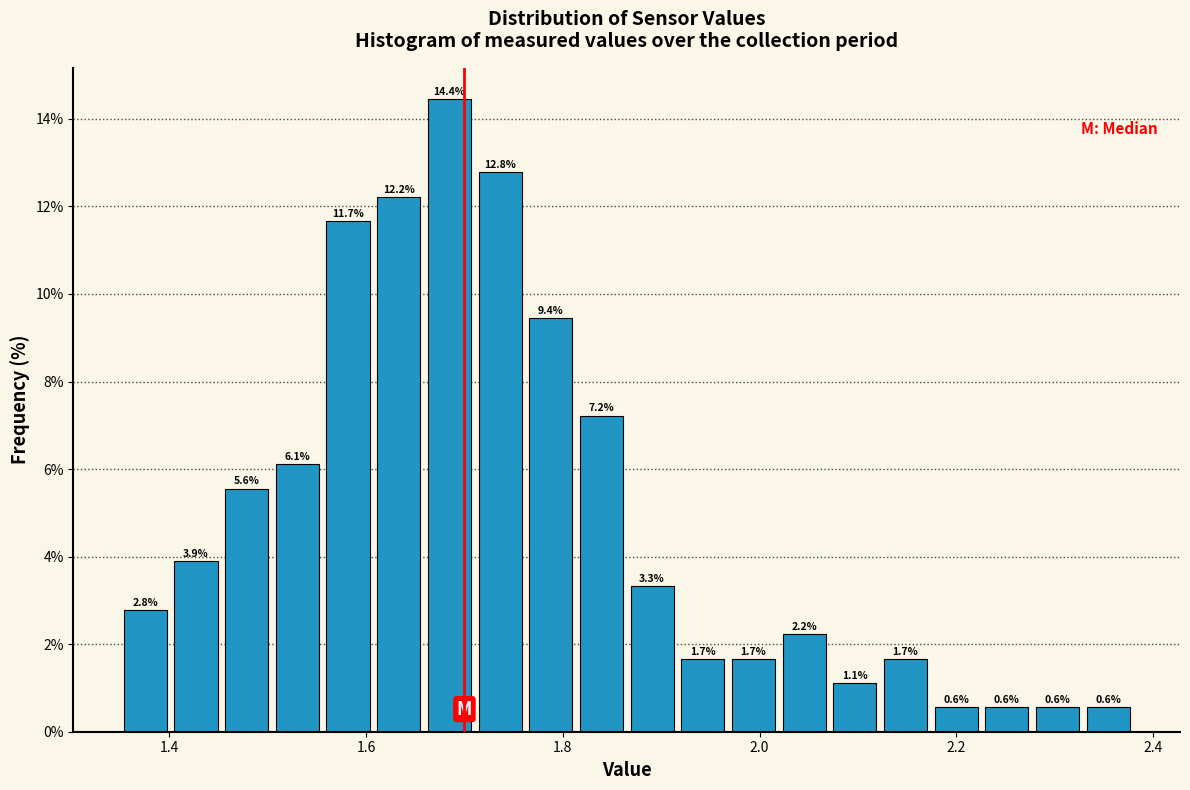

Read against the x-axis, roughly where is the centre of the tallest bar?

1.68